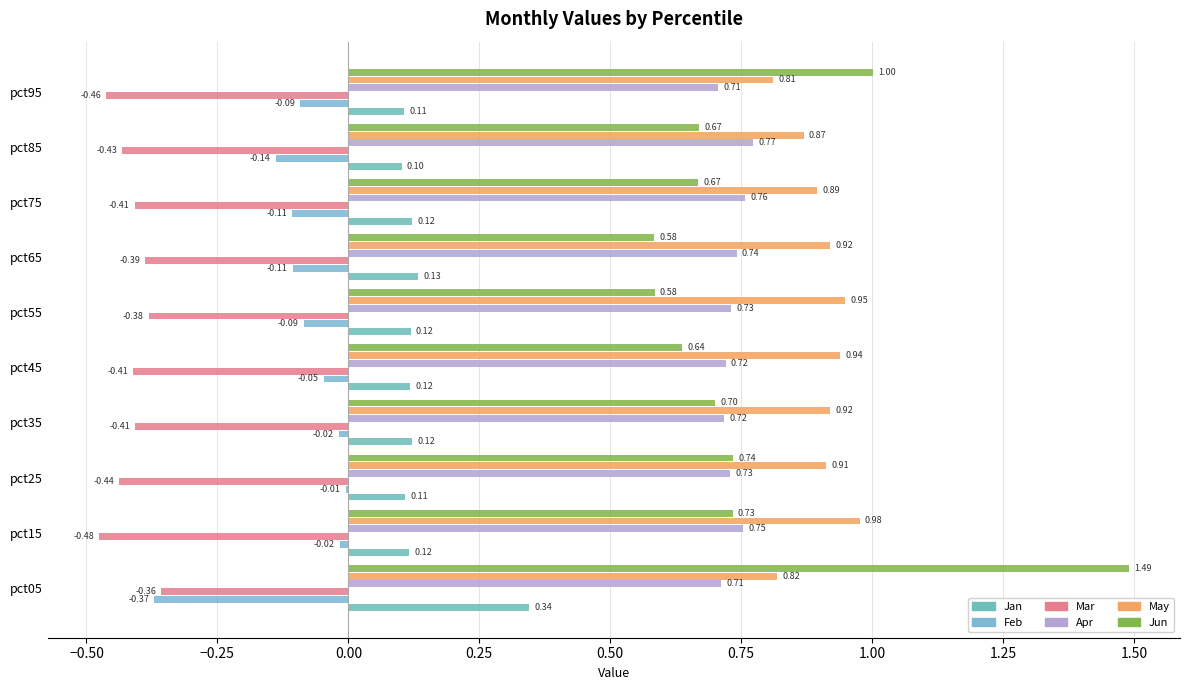

What is the difference between the maximum and minimum values in the May series?

0.2